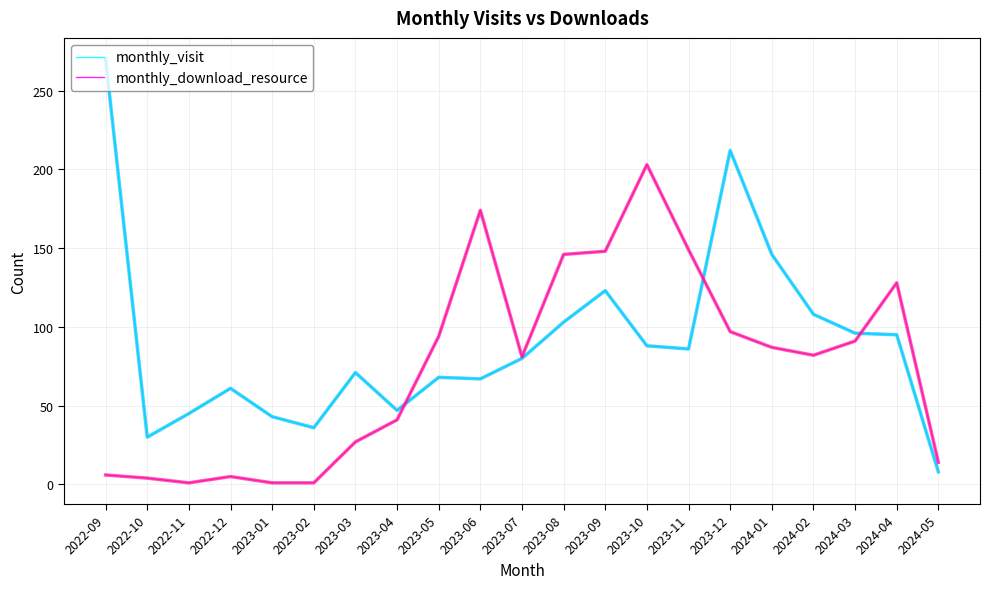

What position from the left is 2023-10?

14